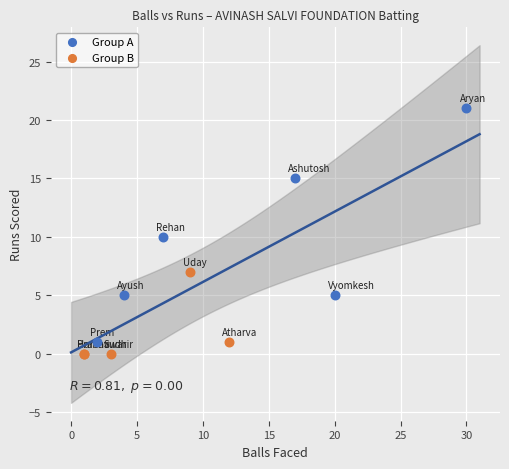

Which series has the widest spread of Y values?

Group A